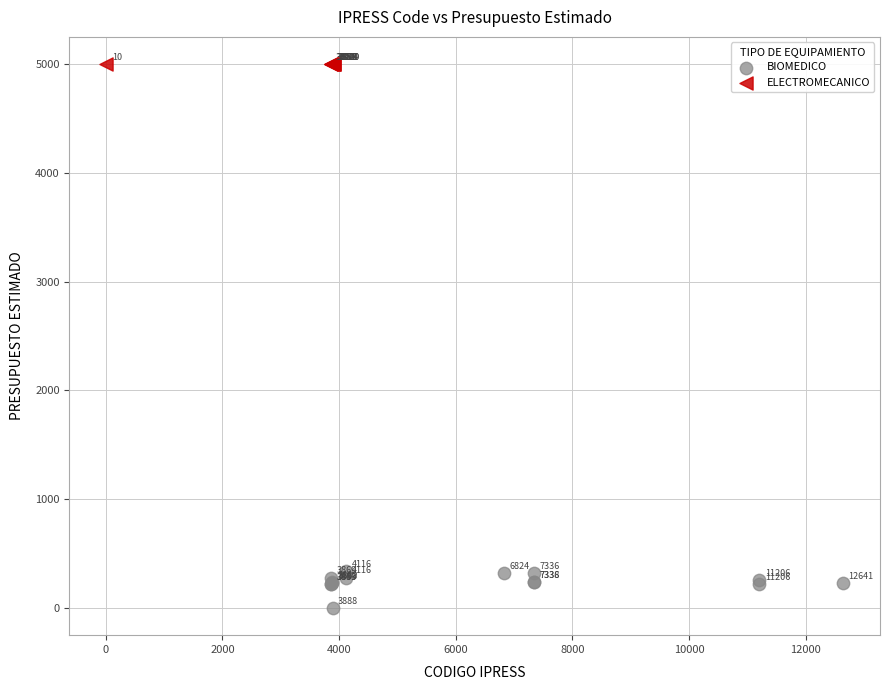

Which series reaches the maximum Y coordinate?

ELECTROMECANICO